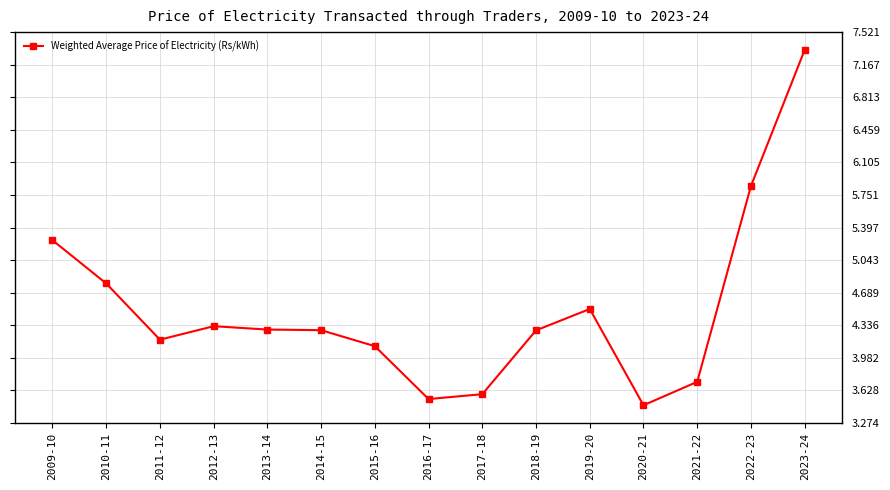

What is the difference between the second highest and second lowest values?

2.3